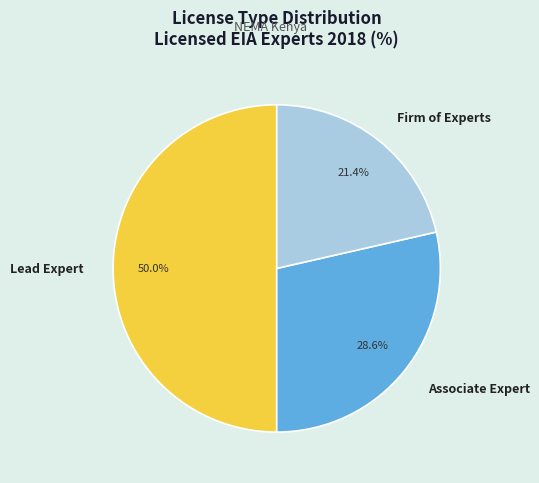

What is the smallest slice in the pie chart?

Firm of Experts